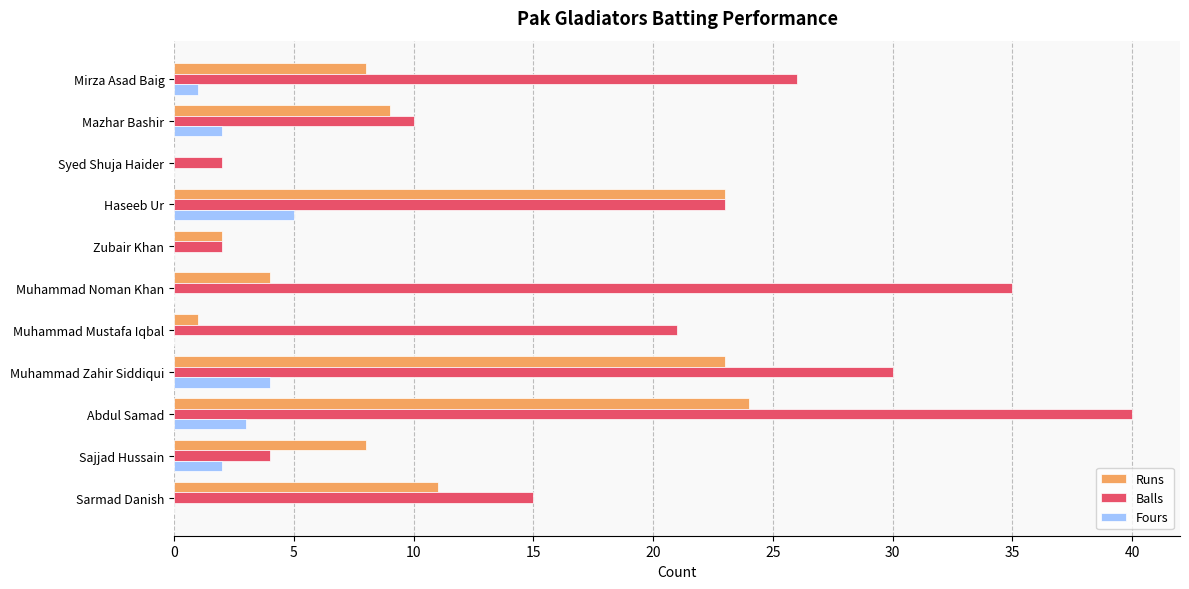

The Balls series shows 23 at Haseeb Ur. True or false?

True